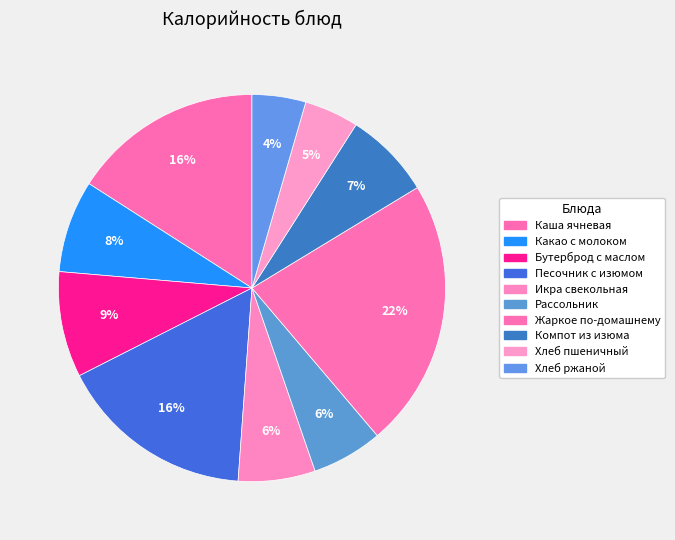

True or false: Жаркое по-домашнему accounts for 14% of the total.

False